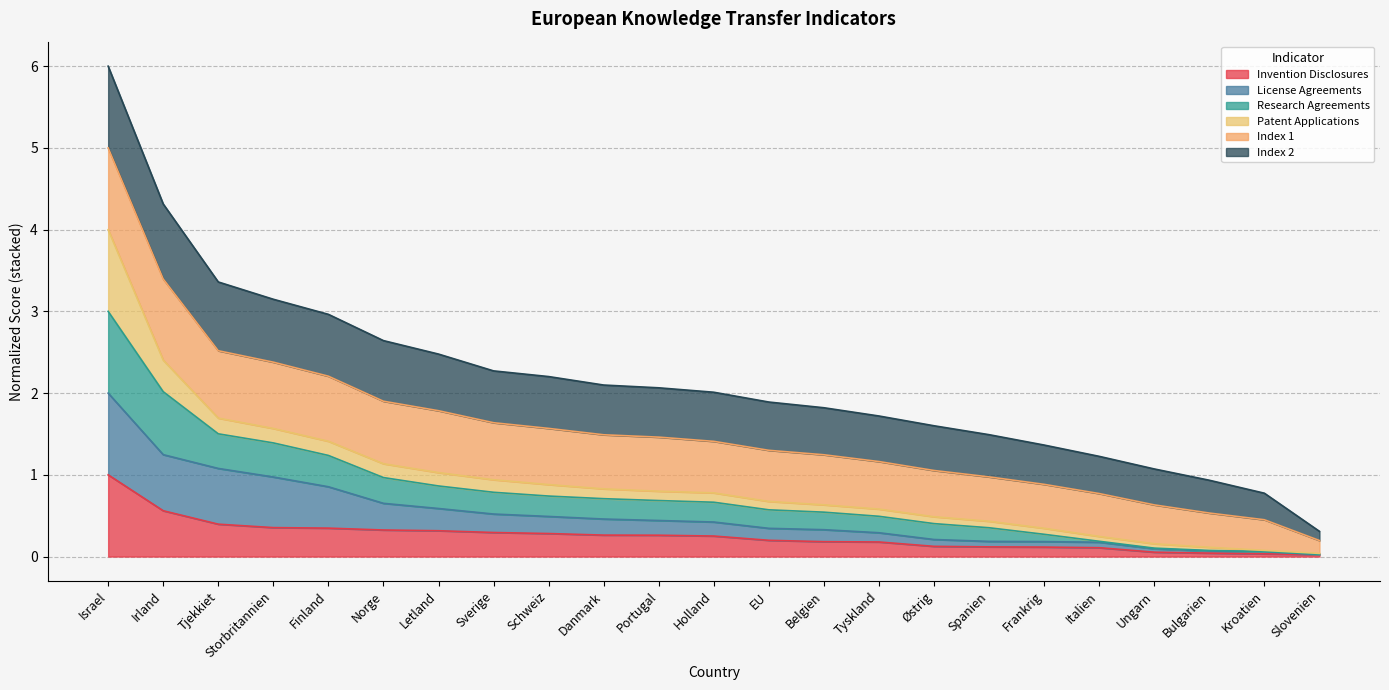

Does the chart have visible grid lines?

Yes